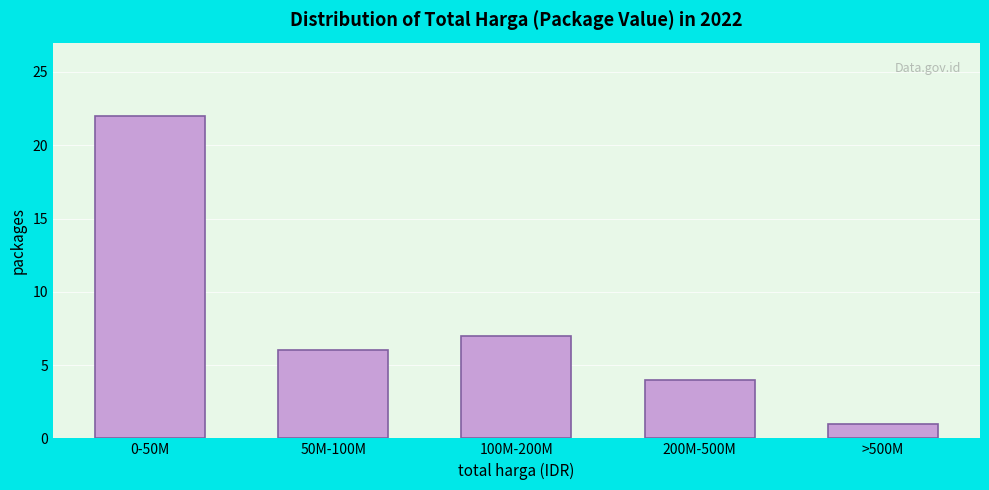

Reading left to right, list all the values displayed in this chart.

0-50M=22	50M-100M=6	100M-200M=7	200M-500M=4	>500M=1